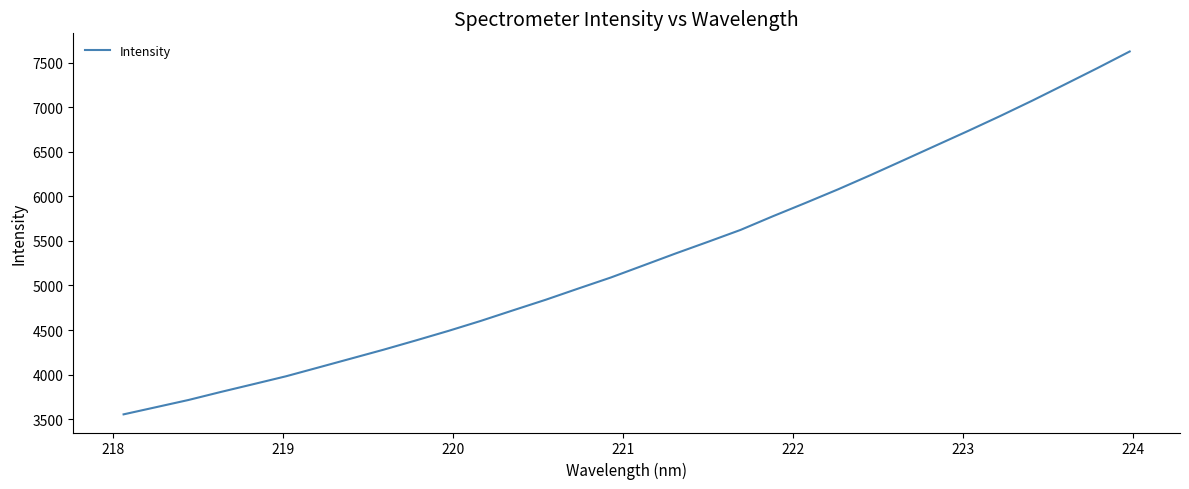

What is the minimum value shown in the chart?

3553.1